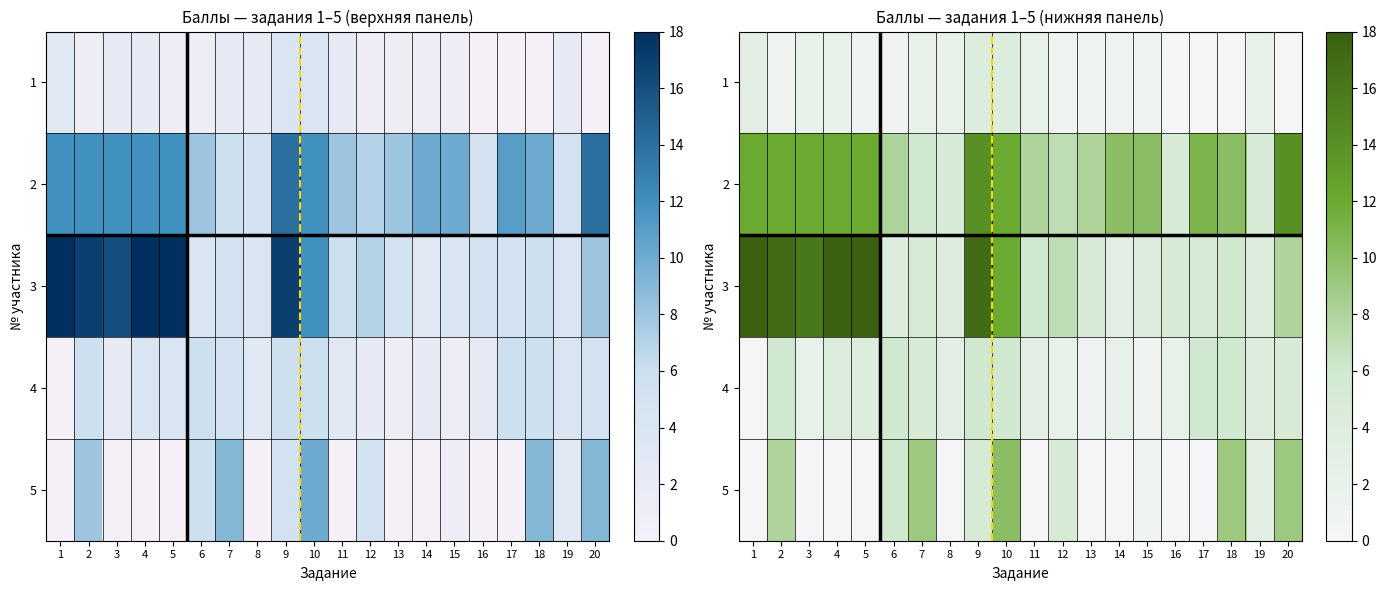

Which category has the lowest value in the 1 series?

16